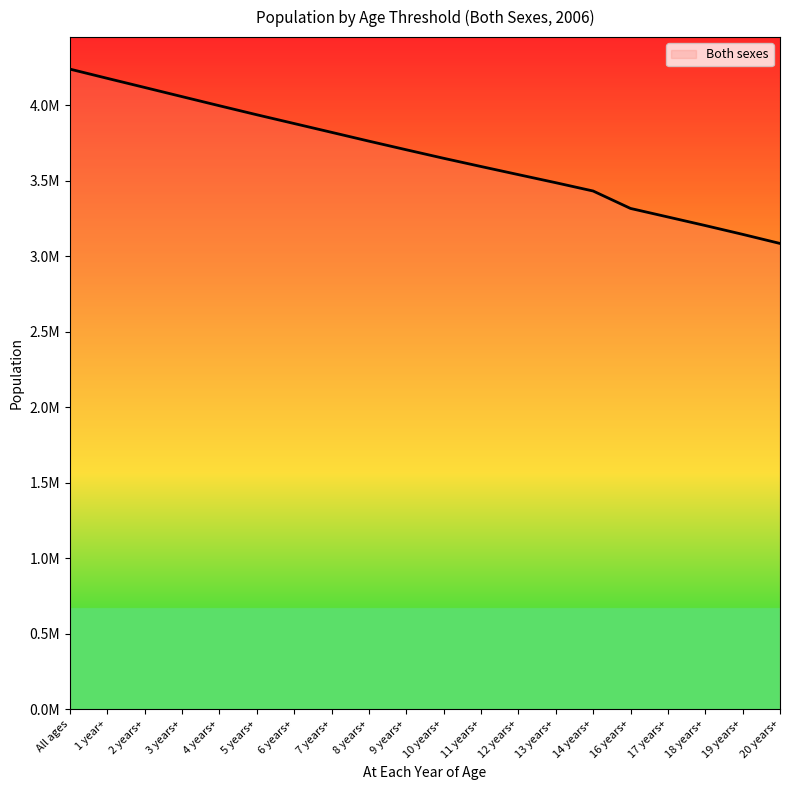

Does the chart display data point markers on the line(s)?

No